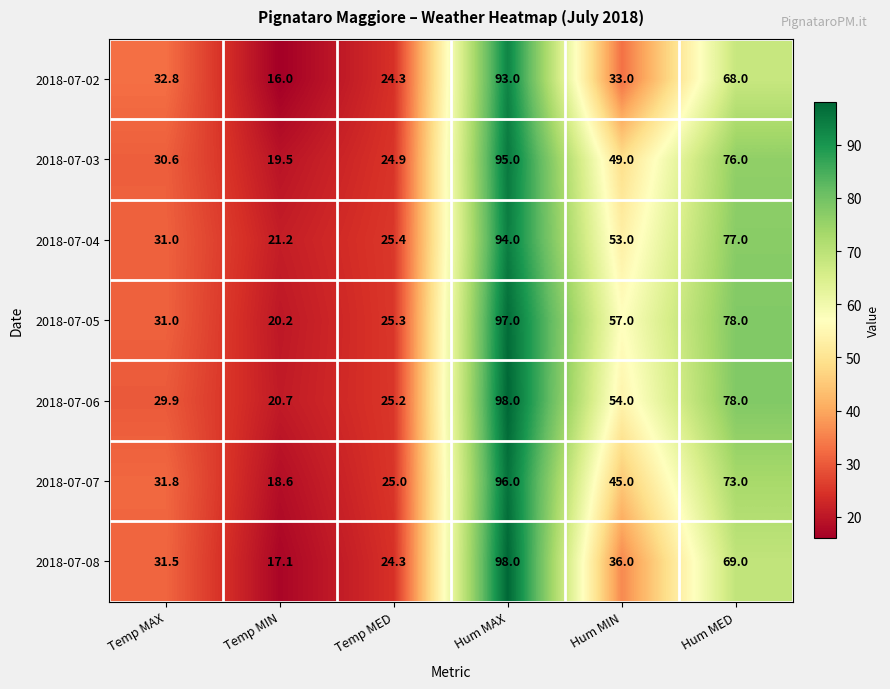

Is it true that 2018-07-06 equals 20.7 at Temp MIN?

True